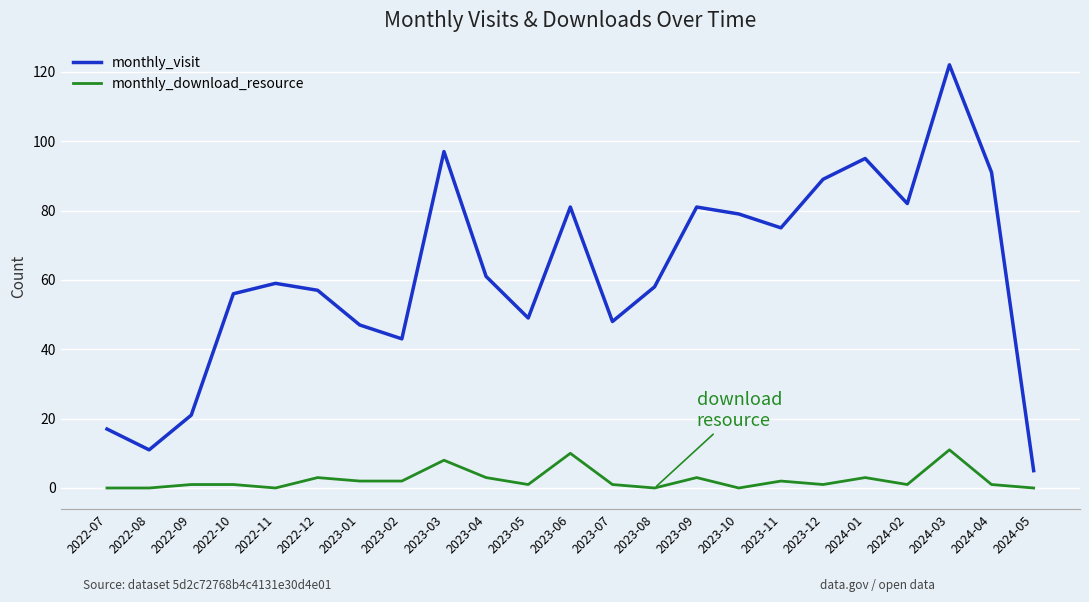

What is the difference between the monthly_visit values at 2023-02 and 2023-03?

54